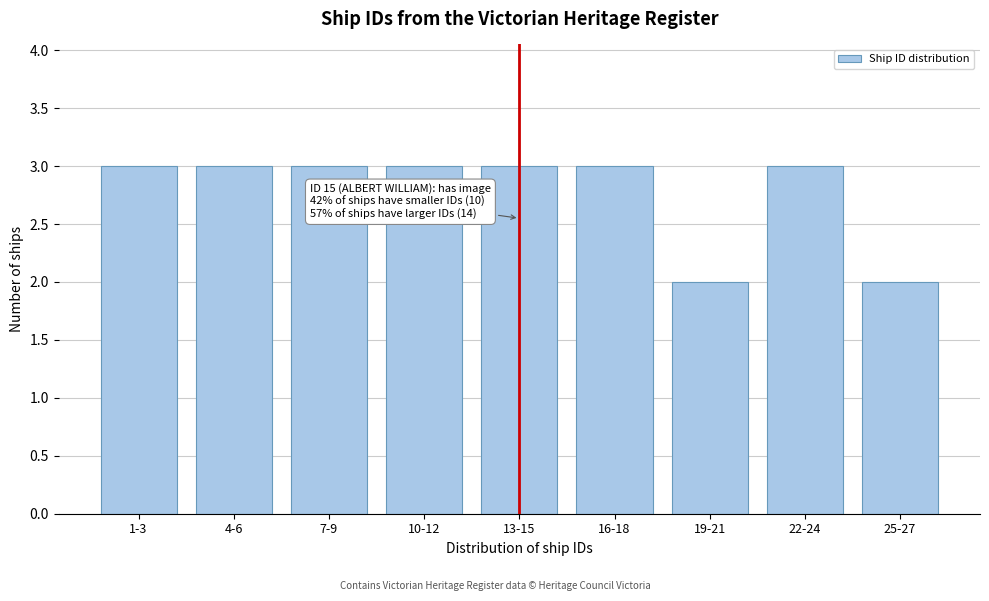

Reading left to right, what are all the values shown in this chart?

1-3=3	4-6=3	7-9=3	10-12=3	13-15=3	16-18=3	19-21=2	22-24=3	25-27=2